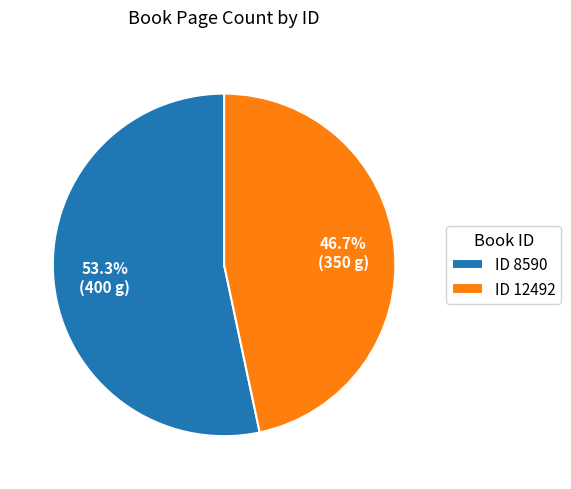

Rank the categories by value from lowest to highest.

ID 12492, ID 8590